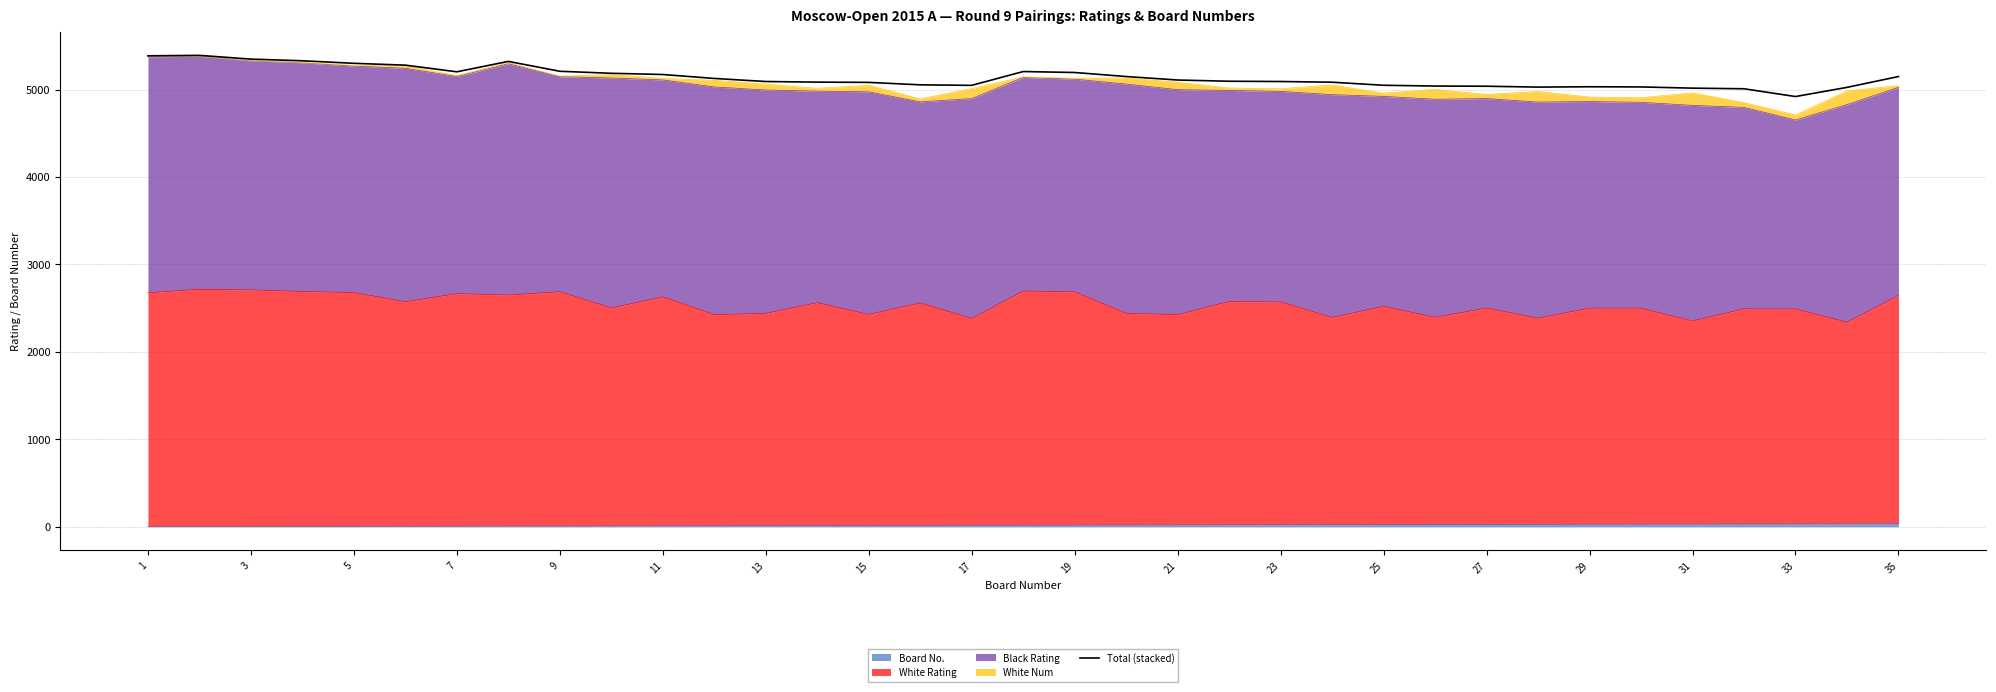

What is the sum of the values at 9 and 33?

10129